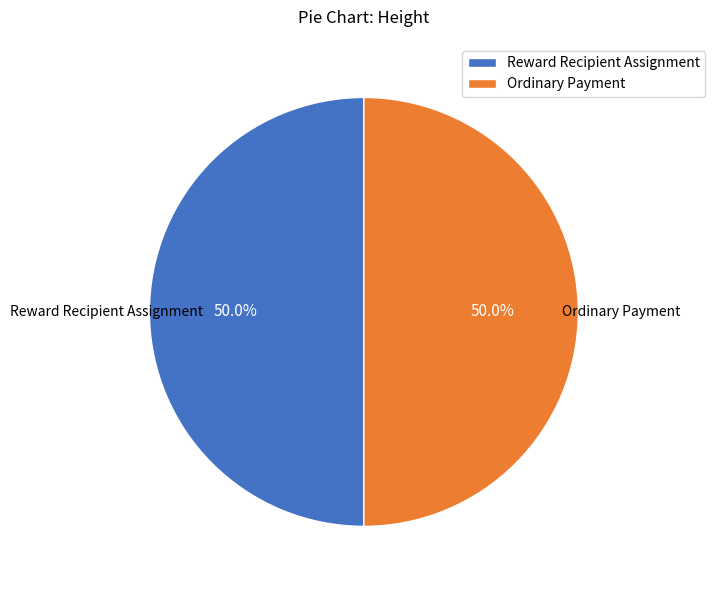

What percentage do Ordinary Payment and Reward Recipient Assignment together represent?

100.0%